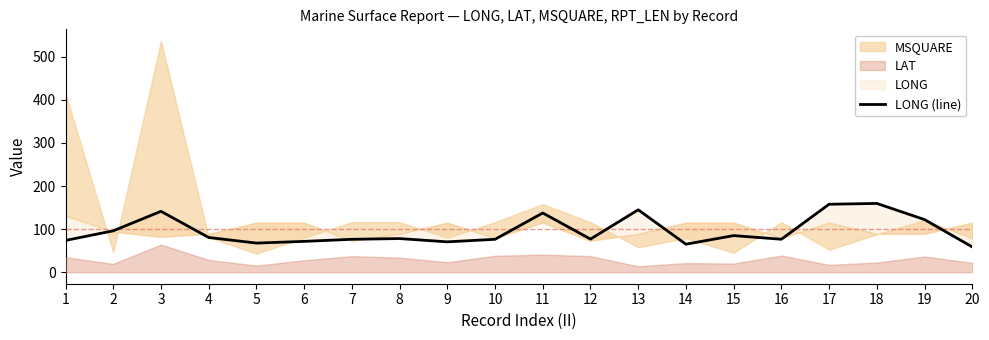

Reading right to left, extract all data points from this chart.

58.6	122.1	159.6	157.7	76.4	84.9	64.9	144.8	76.8	137.4	76.3	70.4	78.0	76.3	71.5	67.5	80.5	141.3	96.0	73.7